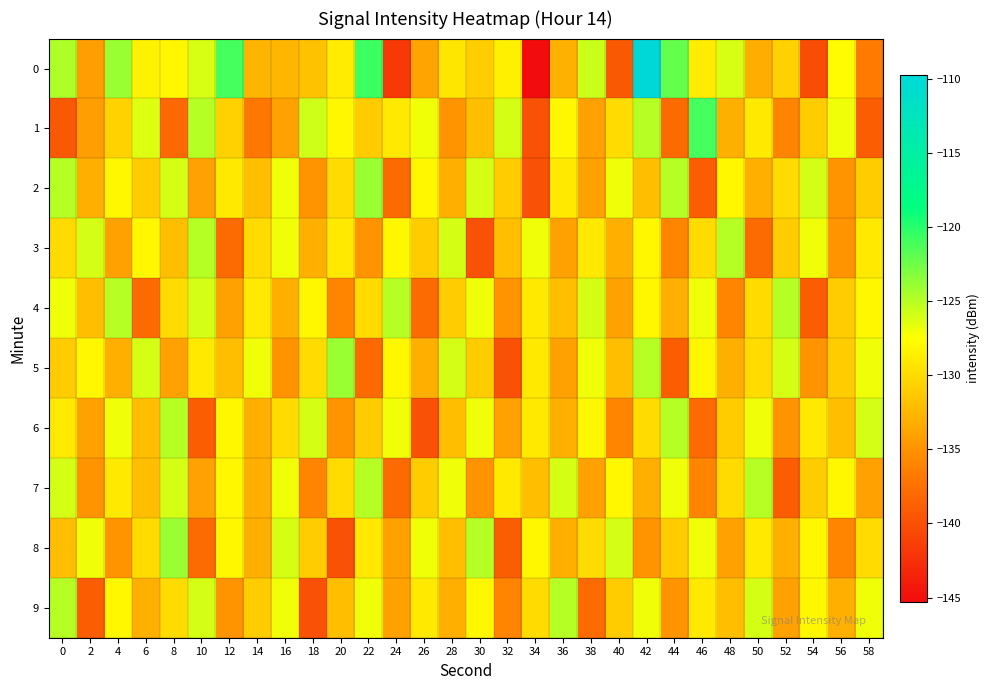

Reading left to right, transcribe all the data shown in this chart.

0: 0=-124.7	2=-134.2	4=-124.0	6=-128.4	8=-128.1	10=-126.1	12=-121.0	14=-132.6	16=-132.5	18=-131.7	20=-128.8	22=-120.8	24=-141.7	26=-133.8	28=-129.2	30=-130.9	32=-128.5	34=-145.3	36=-132.9	38=-125.6	40=-139.4	42=-109.7	44=-122.1	46=-128.8	48=-126.1	50=-133.1	52=-130.6	54=-140.2	56=-127.7	58=-136.8
1: 0=-139.3	2=-134.2	4=-130.6	6=-126.3	8=-138.2	10=-125.0	12=-130.7	14=-137.0	16=-134.0	18=-125.8	20=-128.0	22=-131.0	24=-129.0	26=-127.0	28=-135.0	30=-132.0	32=-126.0	34=-140.0	36=-128.0	38=-134.0	40=-130.0	42=-125.0	44=-138.0	46=-121.0	48=-133.0	50=-129.0	52=-136.0	54=-131.0	56=-127.0	58=-139.0
2: 0=-125.0	2=-133.0	4=-128.0	6=-131.0	8=-126.0	10=-134.0	12=-129.0	14=-132.0	16=-127.0	18=-135.0	20=-130.0	22=-124.0	24=-138.0	26=-128.0	28=-133.0	30=-126.0	32=-131.0	34=-140.0	36=-129.0	38=-134.0	40=-127.0	42=-132.0	44=-125.0	46=-139.0	48=-128.0	50=-133.0	52=-130.0	54=-126.0	56=-135.0	58=-131.0
3: 0=-130.0	2=-126.0	4=-134.0	6=-128.0	8=-132.0	10=-125.0	12=-138.0	14=-130.0	16=-127.0	18=-133.0	20=-129.0	22=-135.0	24=-128.0	26=-131.0	28=-126.0	30=-140.0	32=-132.0	34=-127.0	36=-134.0	38=-129.0	40=-133.0	42=-128.0	44=-136.0	46=-130.0	48=-125.0	50=-138.0	52=-131.0	54=-127.0	56=-135.0	58=-129.0
4: 0=-127.0	2=-132.0	4=-125.0	6=-138.0	8=-130.0	10=-126.0	12=-134.0	14=-129.0	16=-133.0	18=-128.0	20=-136.0	22=-130.0	24=-125.0	26=-138.0	28=-131.0	30=-127.0	32=-135.0	34=-129.0	36=-132.0	38=-126.0	40=-134.0	42=-128.0	44=-133.0	46=-127.0	48=-136.0	50=-130.0	52=-125.0	54=-139.0	56=-131.0	58=-128.0
5: 0=-131.0	2=-128.0	4=-133.0	6=-126.0	8=-134.0	10=-129.0	12=-132.0	14=-127.0	16=-135.0	18=-130.0	20=-124.0	22=-138.0	24=-128.0	26=-133.0	28=-126.0	30=-131.0	32=-140.0	34=-129.0	36=-134.0	38=-127.0	40=-132.0	42=-125.0	44=-139.0	46=-128.0	48=-133.0	50=-130.0	52=-126.0	54=-135.0	56=-131.0	58=-127.0
6: 0=-129.0	2=-134.0	4=-127.0	6=-132.0	8=-125.0	10=-139.0	12=-128.0	14=-133.0	16=-130.0	18=-126.0	20=-135.0	22=-131.0	24=-127.0	26=-140.0	28=-132.0	30=-127.0	32=-134.0	34=-129.0	36=-133.0	38=-128.0	40=-136.0	42=-130.0	44=-125.0	46=-138.0	48=-131.0	50=-127.0	52=-135.0	54=-129.0	56=-132.0	58=-126.0
7: 0=-126.0	2=-135.0	4=-129.0	6=-132.0	8=-126.0	10=-134.0	12=-128.0	14=-133.0	16=-127.0	18=-136.0	20=-130.0	22=-125.0	24=-138.0	26=-131.0	28=-127.0	30=-135.0	32=-129.0	34=-132.0	36=-126.0	38=-134.0	40=-128.0	42=-133.0	44=-127.0	46=-136.0	48=-130.0	50=-125.0	52=-139.0	54=-131.0	56=-128.0	58=-134.0
8: 0=-132.0	2=-127.0	4=-135.0	6=-130.0	8=-124.0	10=-138.0	12=-128.0	14=-133.0	16=-126.0	18=-131.0	20=-140.0	22=-129.0	24=-134.0	26=-127.0	28=-132.0	30=-125.0	32=-139.0	34=-128.0	36=-133.0	38=-130.0	40=-126.0	42=-135.0	44=-131.0	46=-127.0	48=-134.0	50=-129.0	52=-133.0	54=-128.0	56=-136.0	58=-130.0
9: 0=-125.0	2=-139.0	4=-128.0	6=-133.0	8=-130.0	10=-126.0	12=-135.0	14=-131.0	16=-127.0	18=-140.0	20=-132.0	22=-127.0	24=-134.0	26=-129.0	28=-133.0	30=-128.0	32=-136.0	34=-130.0	36=-125.0	38=-138.0	40=-131.0	42=-127.0	44=-135.0	46=-129.0	48=-132.0	50=-126.0	52=-134.0	54=-128.0	56=-133.0	58=-127.0